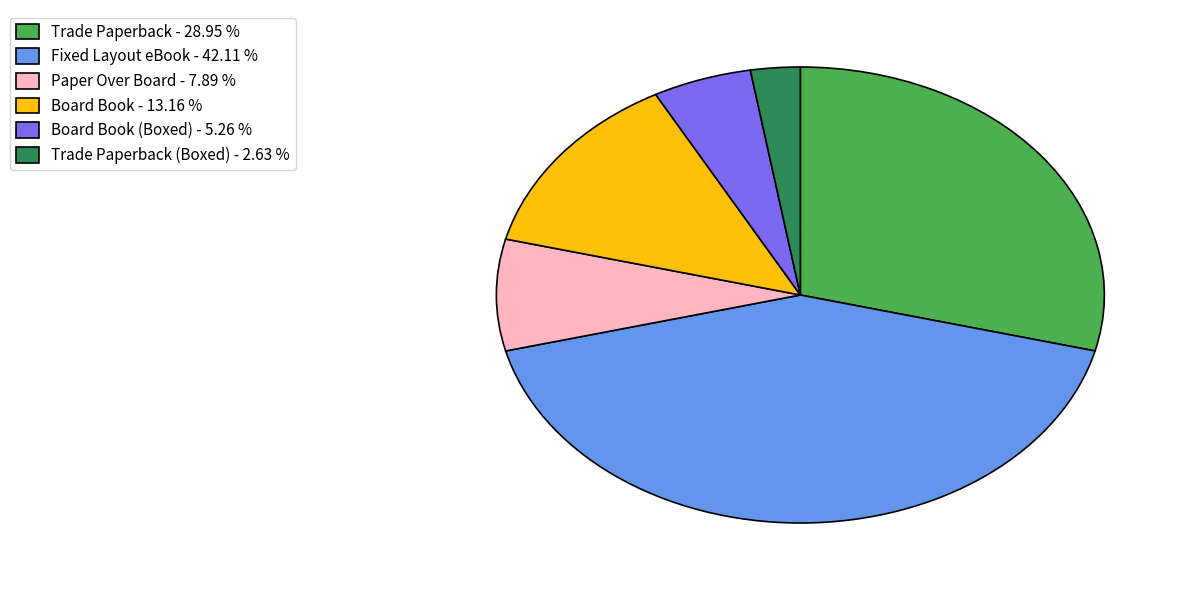

Does Trade Paperback - 28.95 % represent more than half of the total?

No